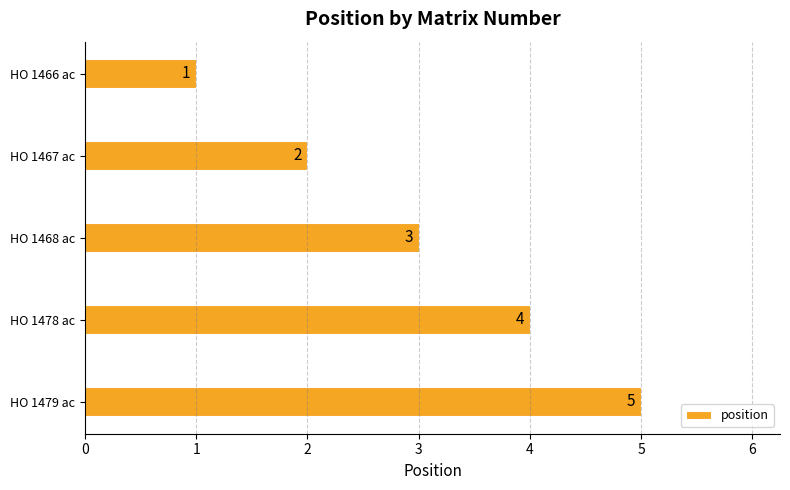

What is the sum of the values at HO 1467 ac and HO 1466 ac?

3